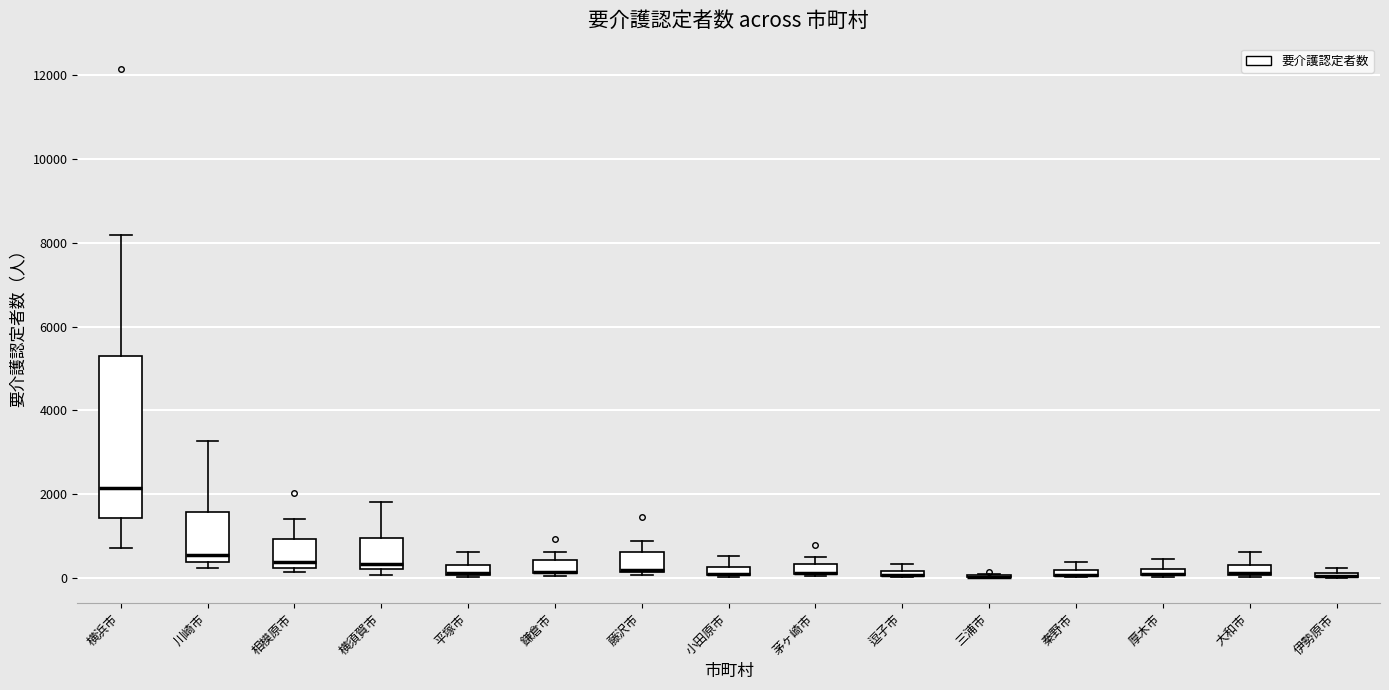

Comparing the boxes themselves (not the whiskers), which one is the tallest?

横浜市